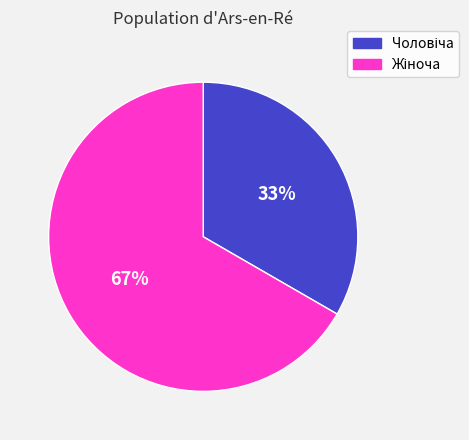

To the nearest percent, what is the average slice percentage?

50%